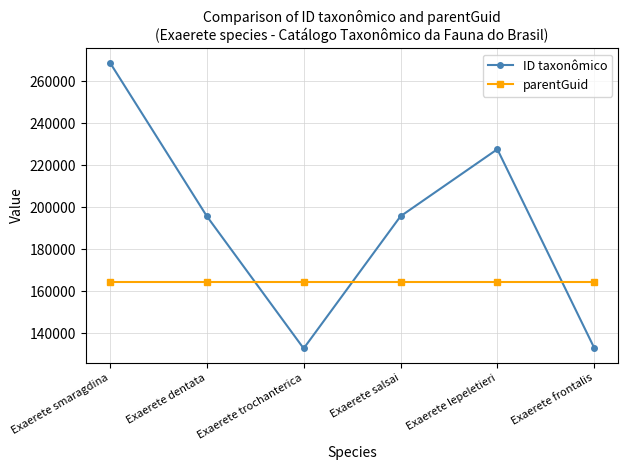

What are all the series names shown in the legend?

ID taxonômico, parentGuid